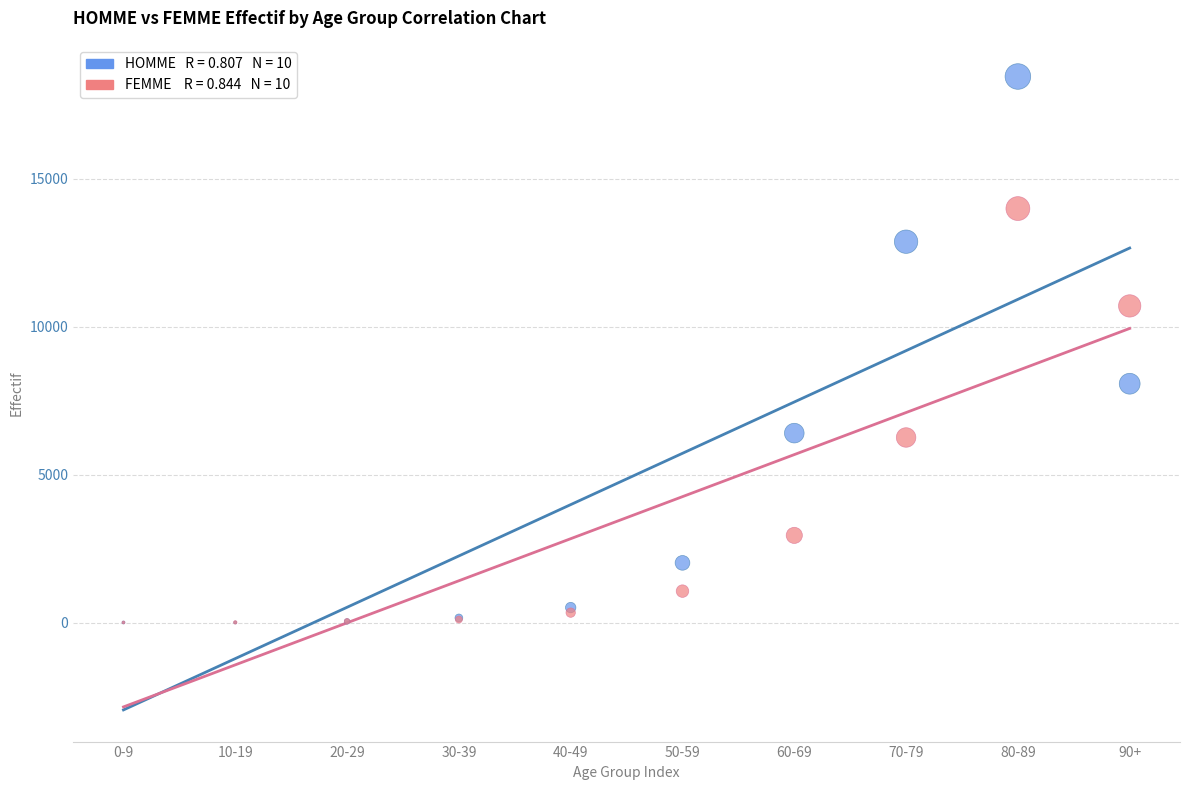

Across all series, what Y value is closest to 9226?

8069